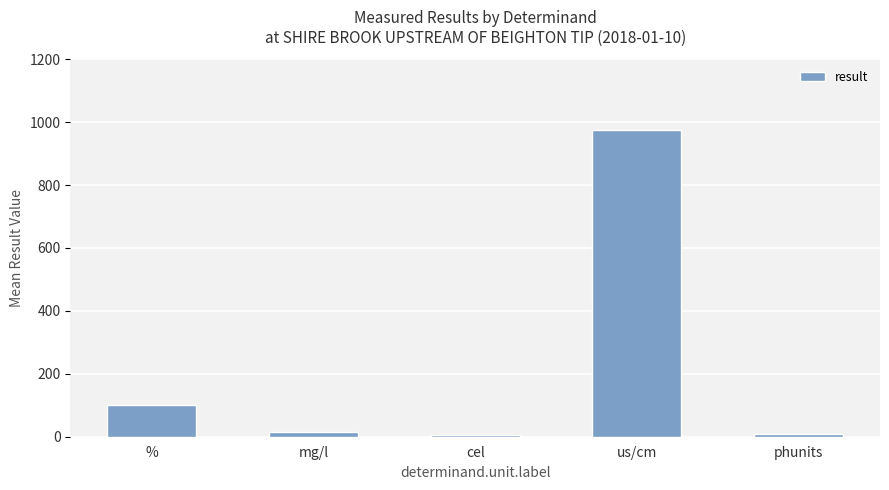

What is the ratio of the value at us/cm to the value at cel?

159.7